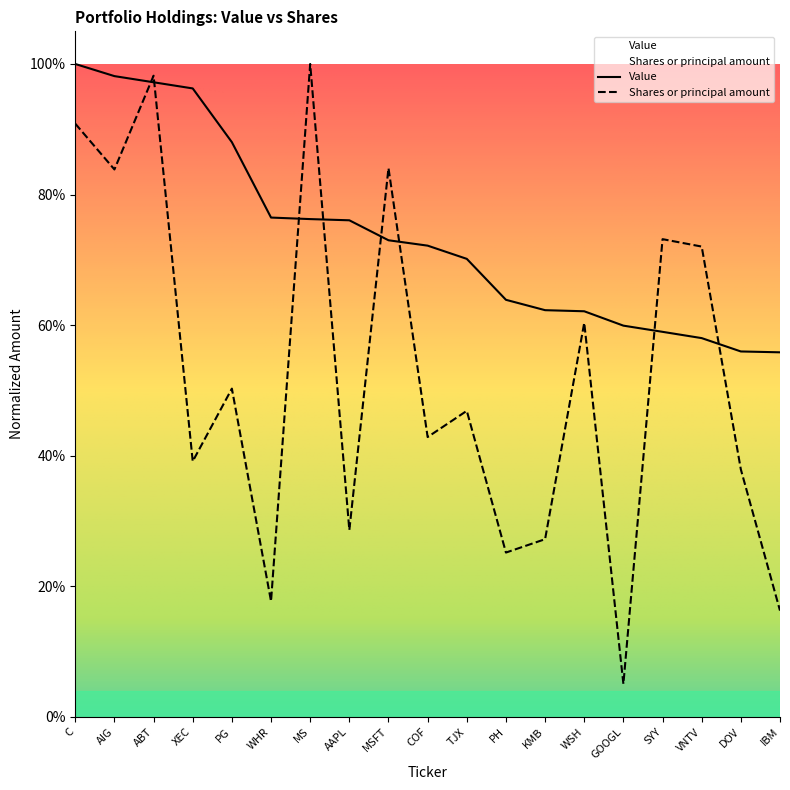

True or false: Value has a value of 0.7 at COF.

True